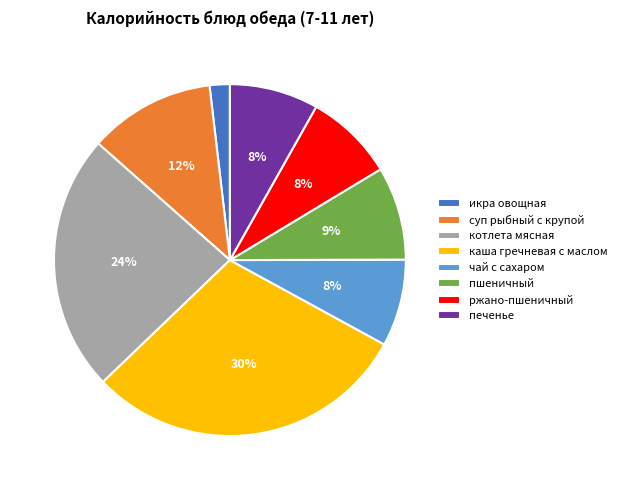

Which has a higher value, суп рыбный с крупой or каша гречневая с маслом?

каша гречневая с маслом